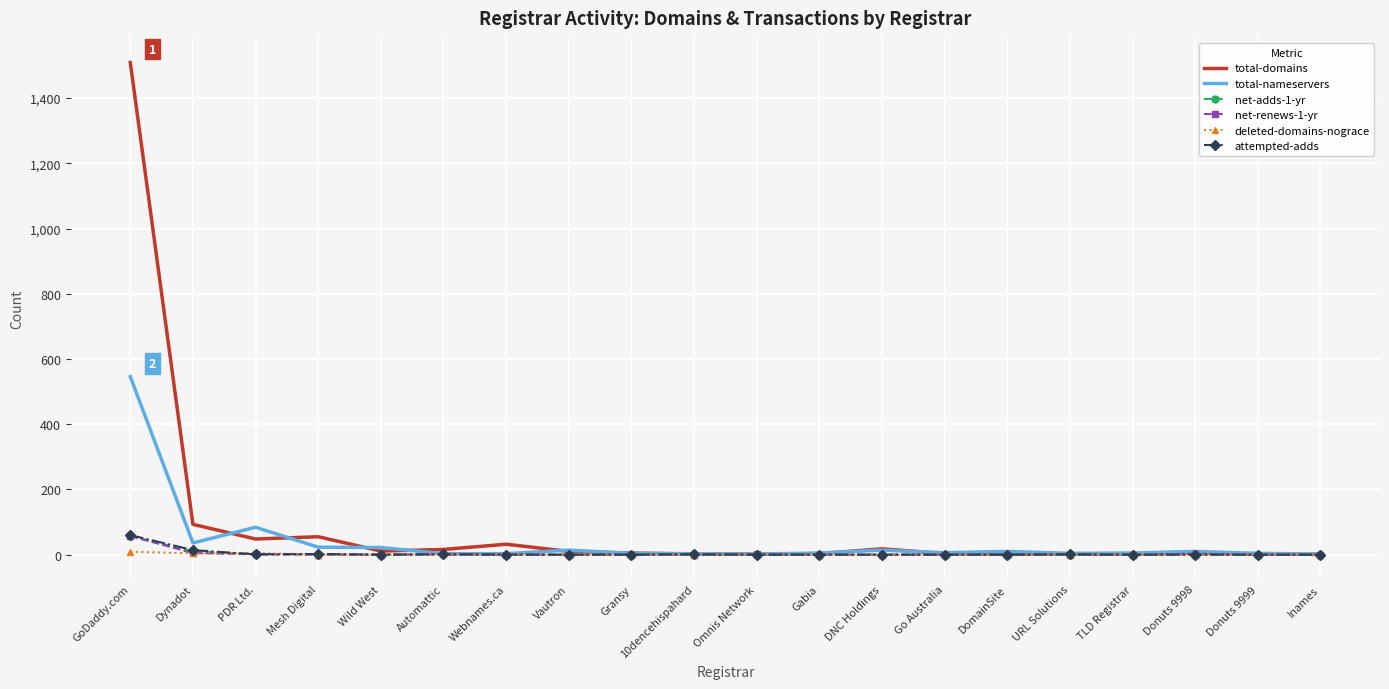

Which series has the widest spread of values?

total-domains